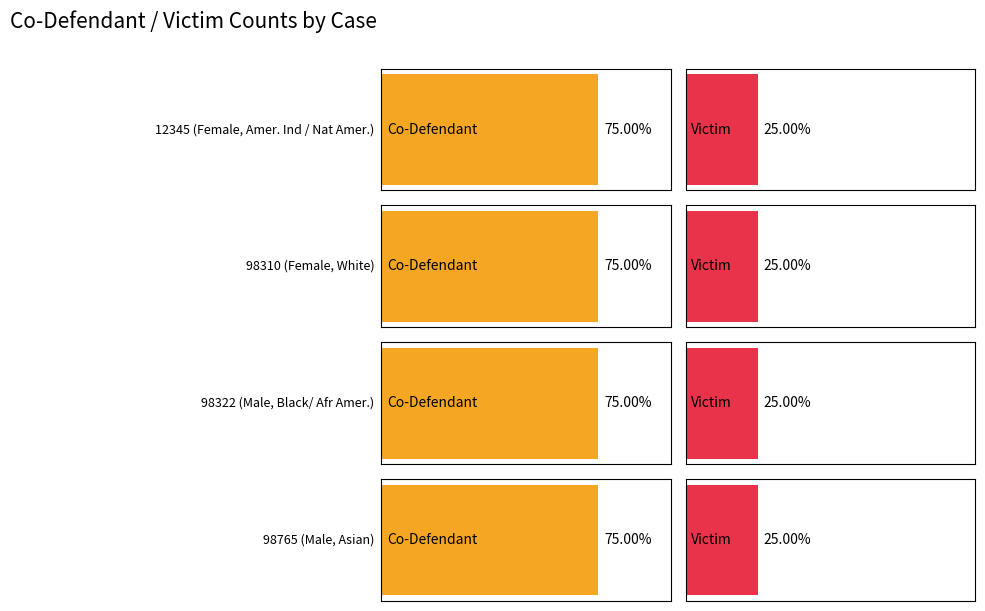

List the series in order of their peak value, highest first.

Co-Defendant, Victim